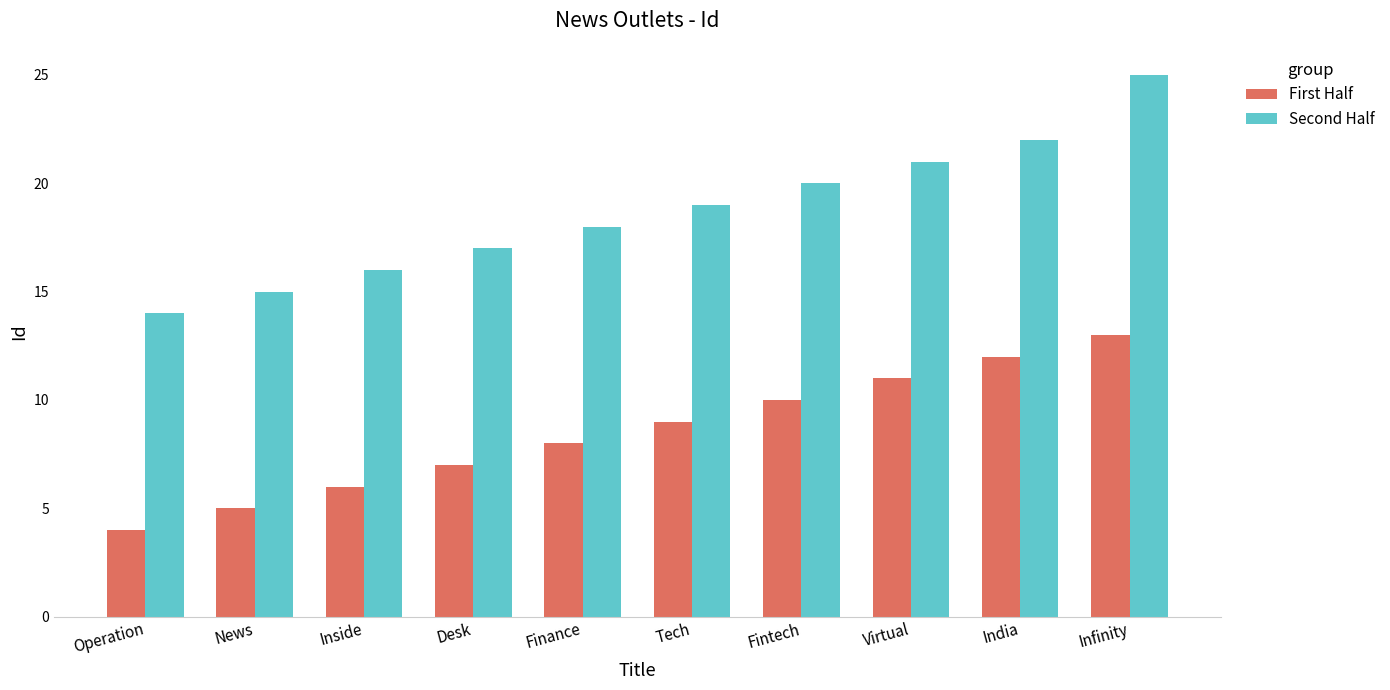

The value of Second Half at Fintech is 6. True or false?

False